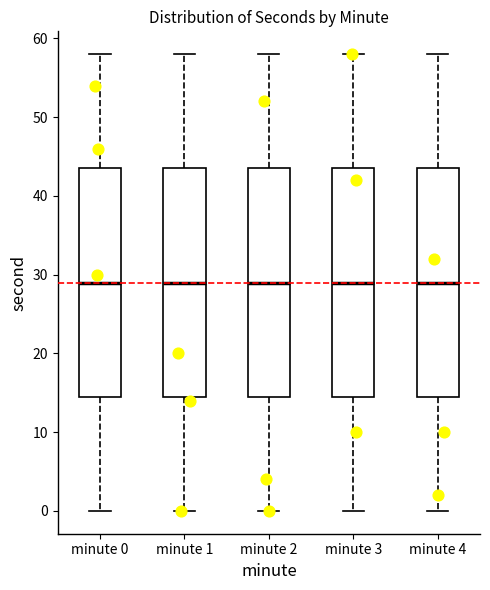

Reading left to right, transcribe this box plot: for each box, give where its median line is, the range the box spans, and where its two whiskers end, as read against the y-axis. The values are not printed on the chart, so give them approximately, as read against the axis.

minute 0: median 29, box 15 to 44, whiskers 0 to 58
minute 1: median 29, box 15 to 44, whiskers 0 to 58
minute 2: median 29, box 15 to 44, whiskers 0 to 58
minute 3: median 29, box 15 to 44, whiskers 0 to 58
minute 4: median 29, box 15 to 44, whiskers 0 to 58